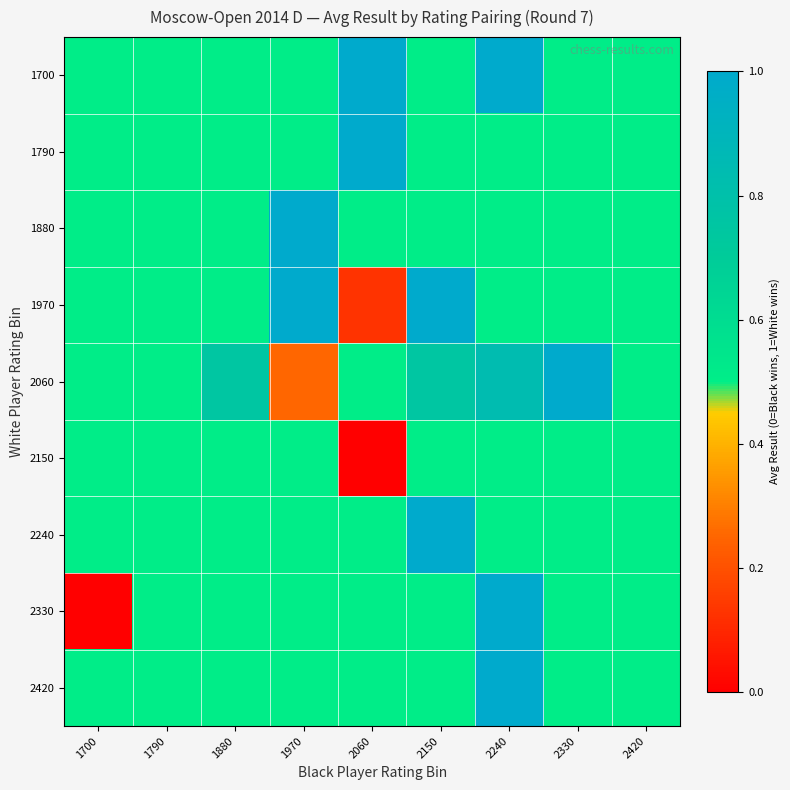

Reading right to left, what are all the values shown in this chart?

1700: 2420=0.5	2330=0.5	2240=1.0	2150=0.5	2060=1.0	1970=0.5	1880=0.5	1790=0.5	1700=0.5
1790: 2420=0.5	2330=0.5	2240=0.5	2150=0.5	2060=1.0	1970=0.5	1880=0.5	1790=0.5	1700=0.5
1880: 2420=0.5	2330=0.5	2240=0.5	2150=0.5	2060=0.5	1970=1.0	1880=0.5	1790=0.5	1700=0.5
1970: 2420=0.5	2330=0.5	2240=0.5	2150=1.0	2060=0.1	1970=1.0	1880=0.5	1790=0.5	1700=0.5
2060: 2420=0.5	2330=1.0	2240=0.8	2150=0.8	2060=0.5	1970=0.2	1880=0.8	1790=0.5	1700=0.5
2150: 2420=0.5	2330=0.5	2240=0.5	2150=0.5	2060=0.0	1970=0.5	1880=0.5	1790=0.5	1700=0.5
2240: 2420=0.5	2330=0.5	2240=0.5	2150=1.0	2060=0.5	1970=0.5	1880=0.5	1790=0.5	1700=0.5
2330: 2420=0.5	2330=0.5	2240=1.0	2150=0.5	2060=0.5	1970=0.5	1880=0.5	1790=0.5	1700=0.0
2420: 2420=0.5	2330=0.5	2240=1.0	2150=0.5	2060=0.5	1970=0.5	1880=0.5	1790=0.5	1700=0.5